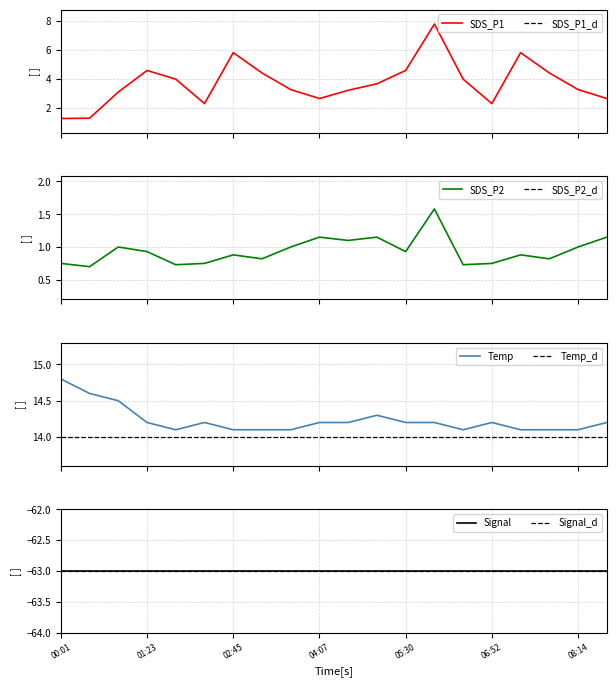

At which category is the sum across all series the highest?

13